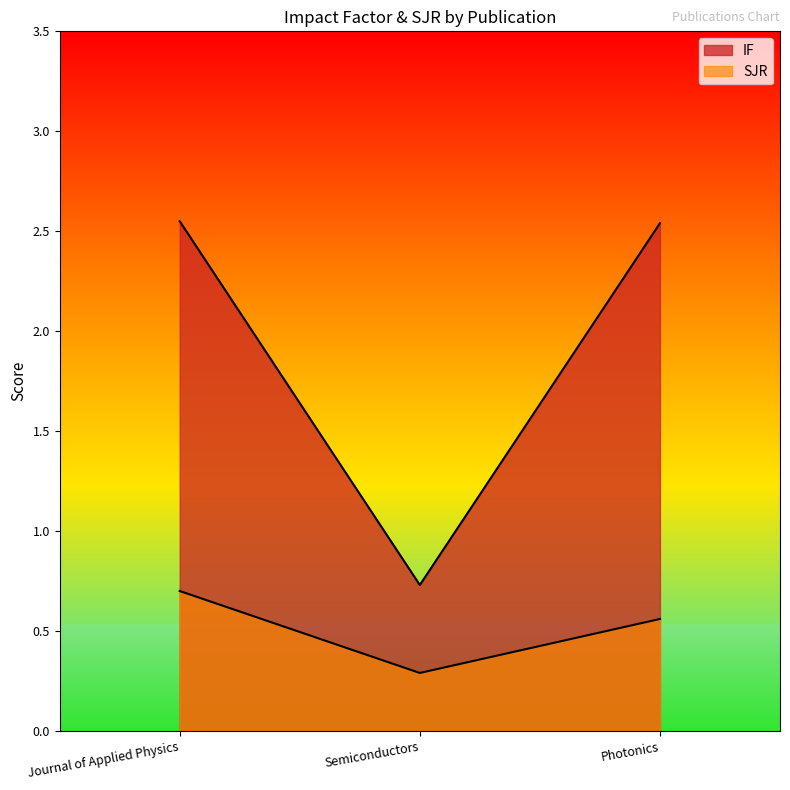

What is the label of the 2nd point from the right?

Semiconductors